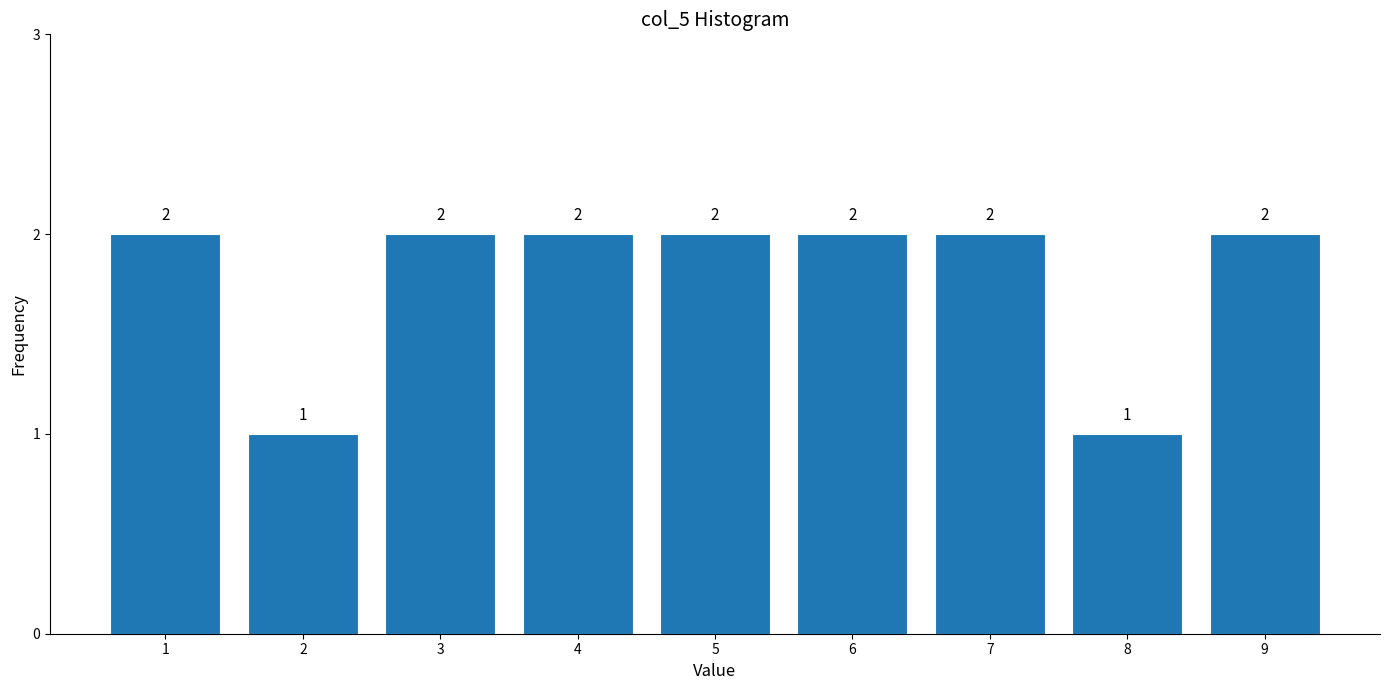

Reading left to right, list all the values displayed in this chart.

1=2	2=1	3=2	4=2	5=2	6=2	7=2	8=1	9=2